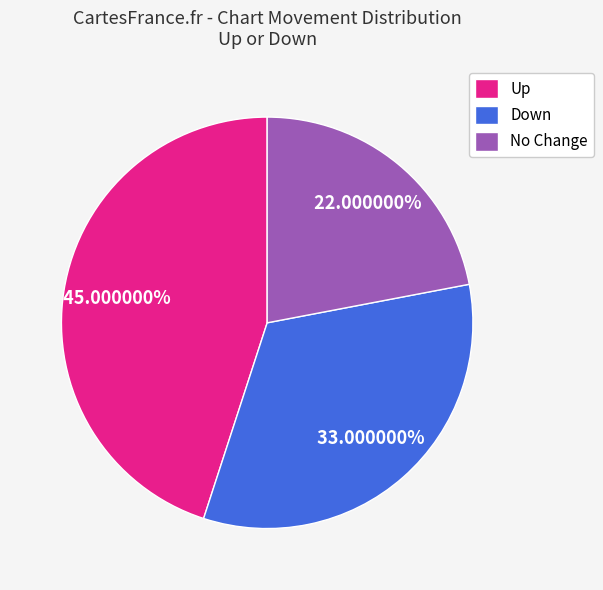

How many segments does this pie chart have?

3